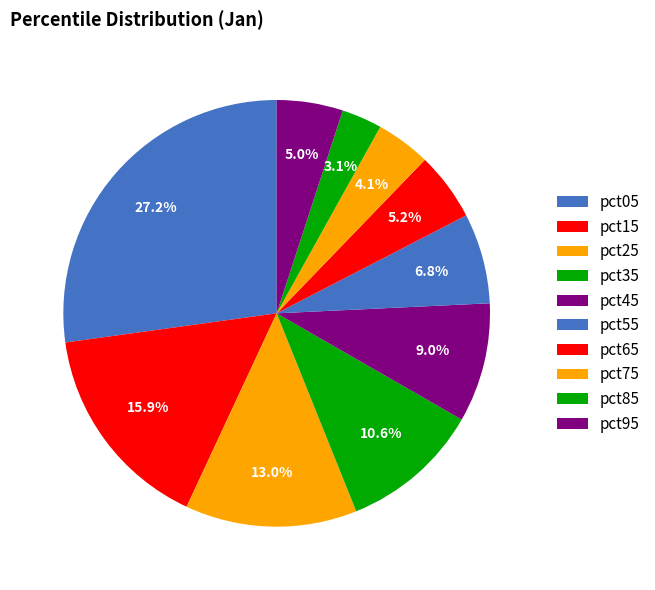

To the nearest percent, what portion does pct65 represent?

5%